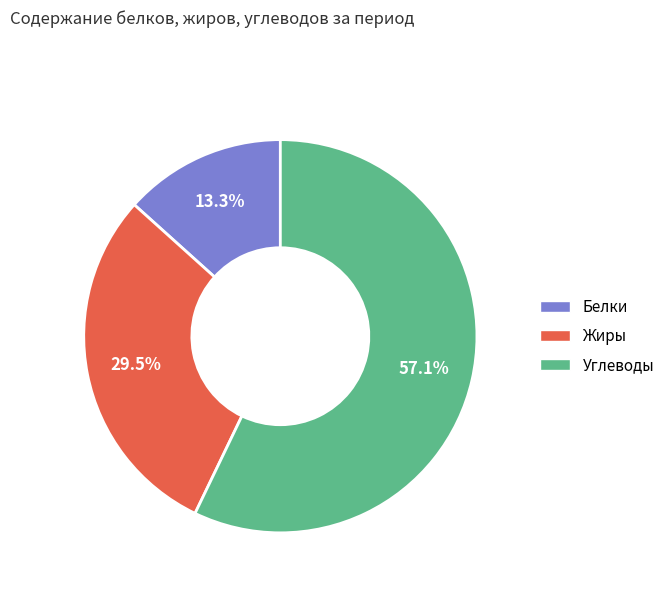

Between Жиры and Белки, which is larger?

Жиры